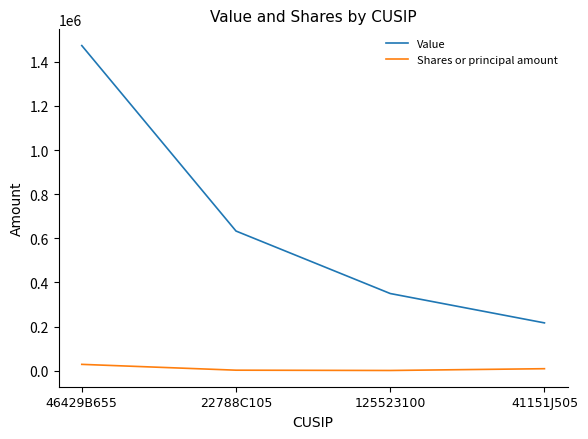

Which series has the widest spread of values?

Value